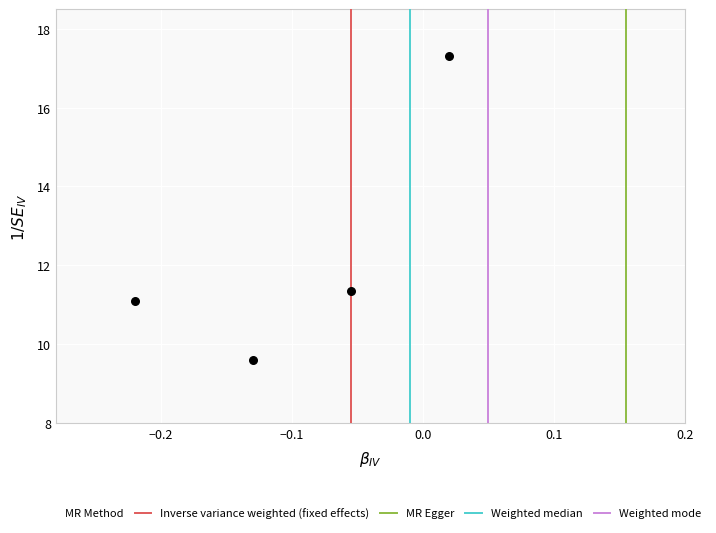

What is the range of Y values (max minus min)?

7.7